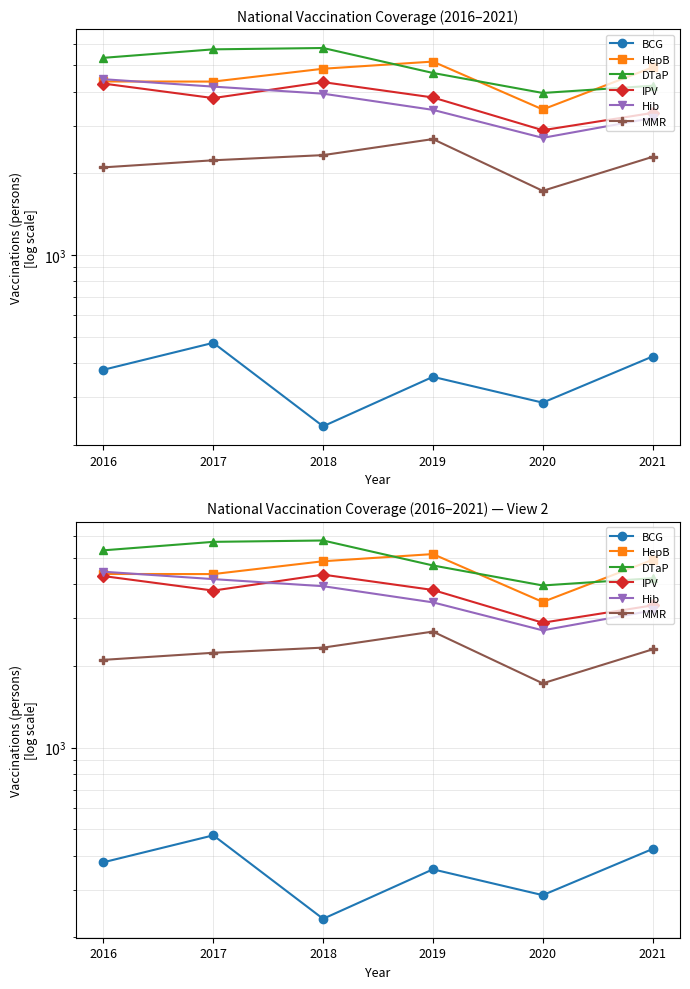

Is the value of MMR at 2019 greater than the value of Hib at 2017?

No